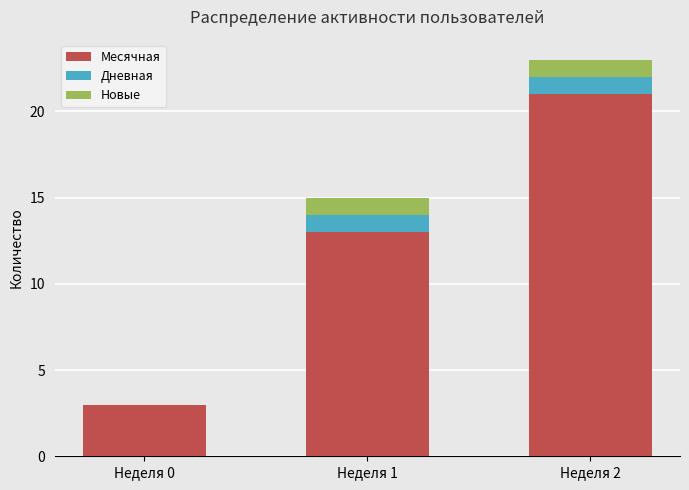

Reading left to right, transcribe the values for Месячная.

Неделя 0=3	Неделя 1=13	Неделя 2=21